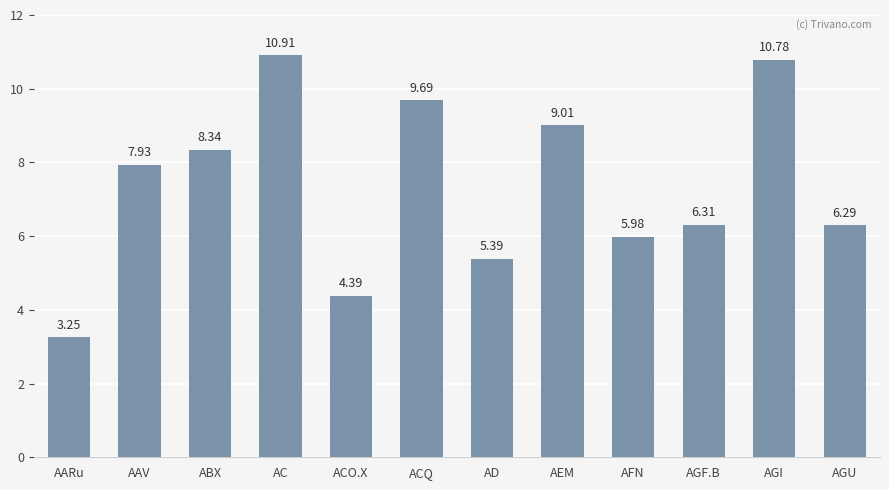

What is the change in value from AAV to AFN?

-1.9